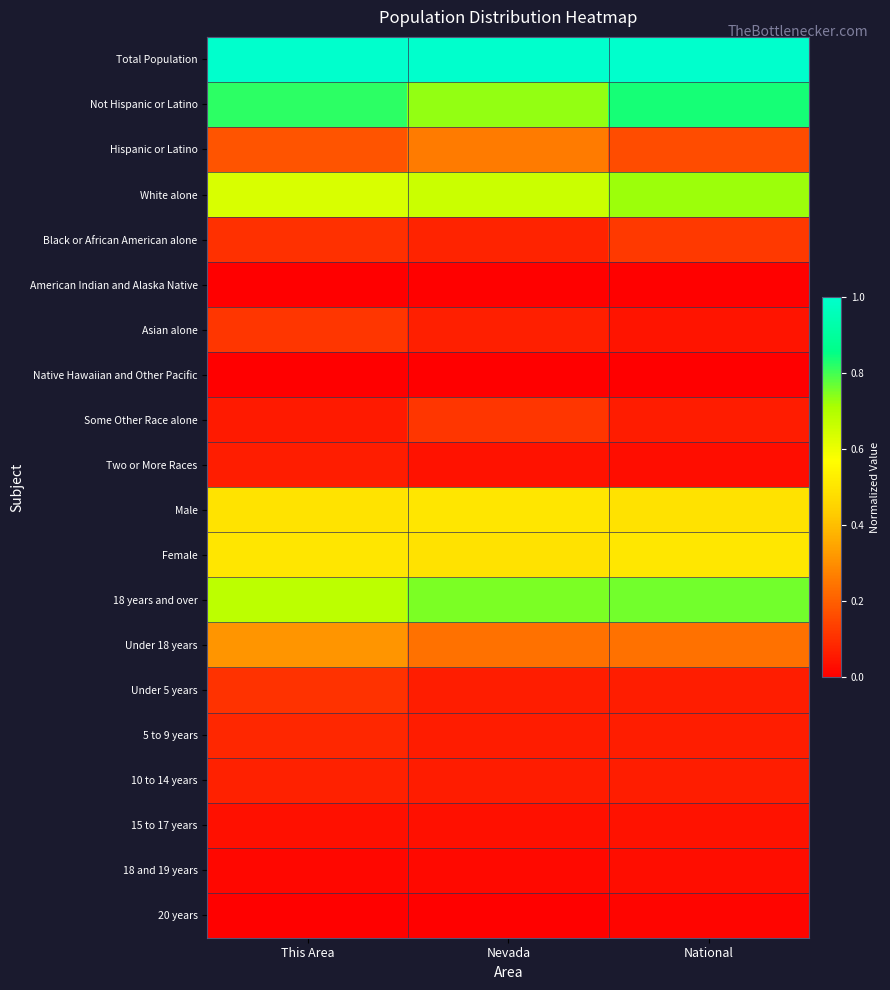

Which series has the largest total across all categories?

Total Population